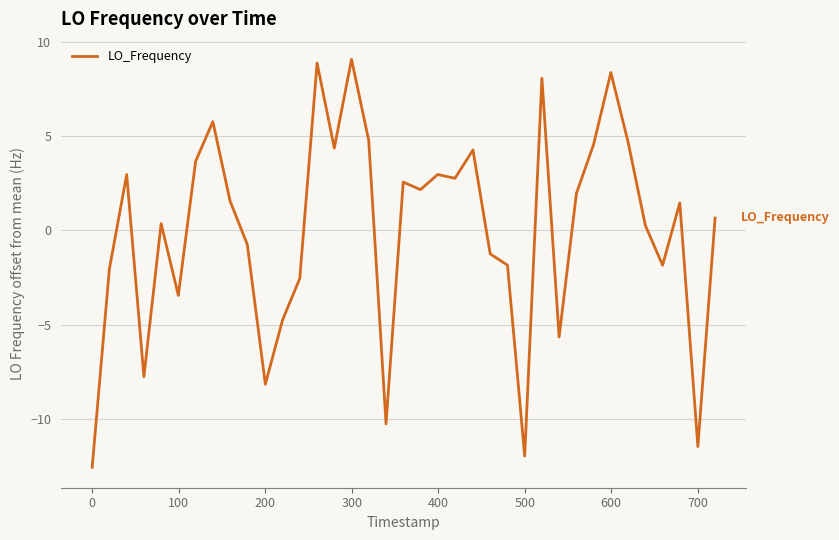

What is the difference between the maximum and minimum values?

21.6